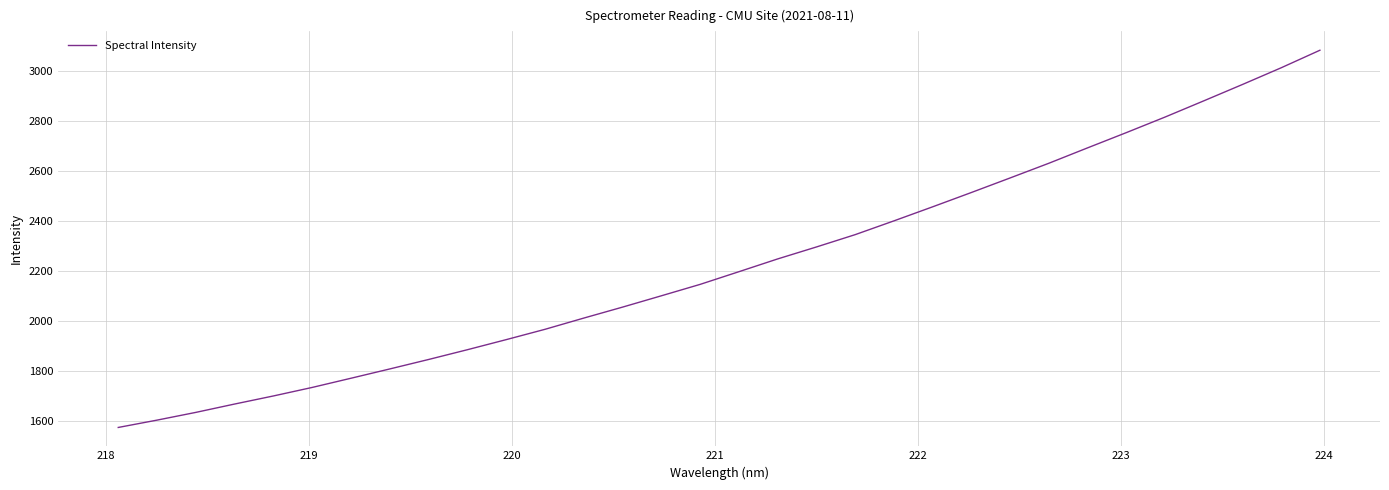

What is the minimum value shown in the chart?

1573.5